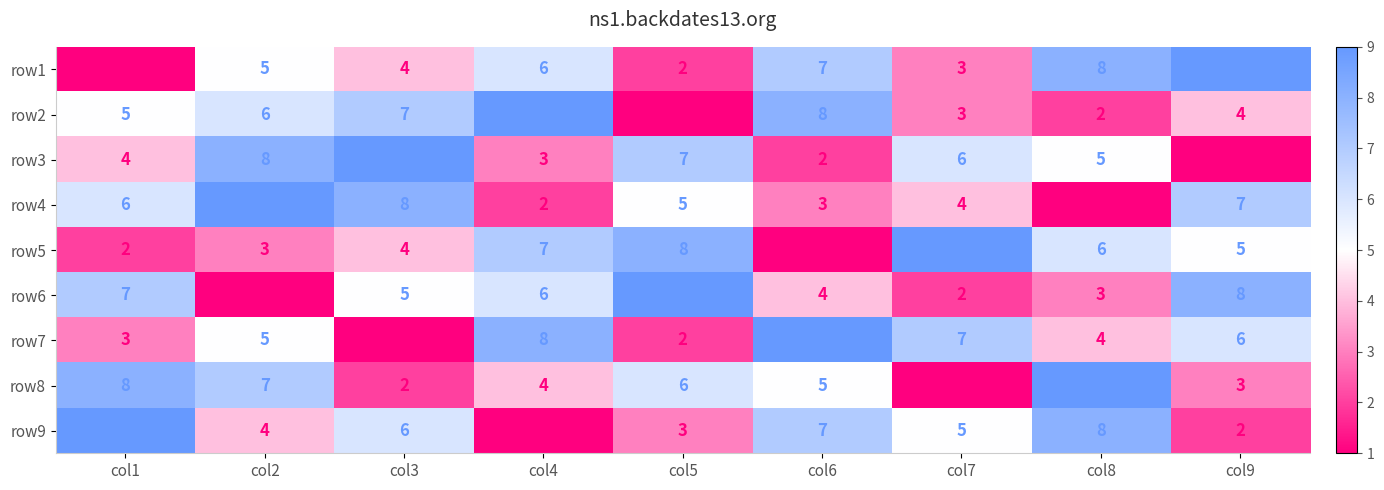

At which category is the sum across all series the highest?

col2